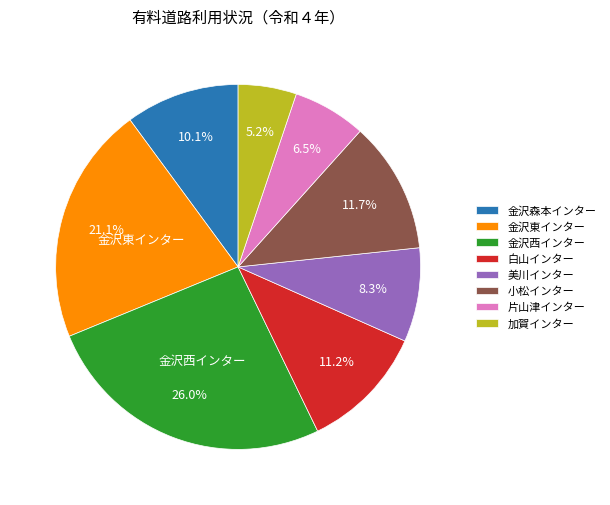

To the nearest percent, what is the difference between the largest and smallest slice percentages?

21%